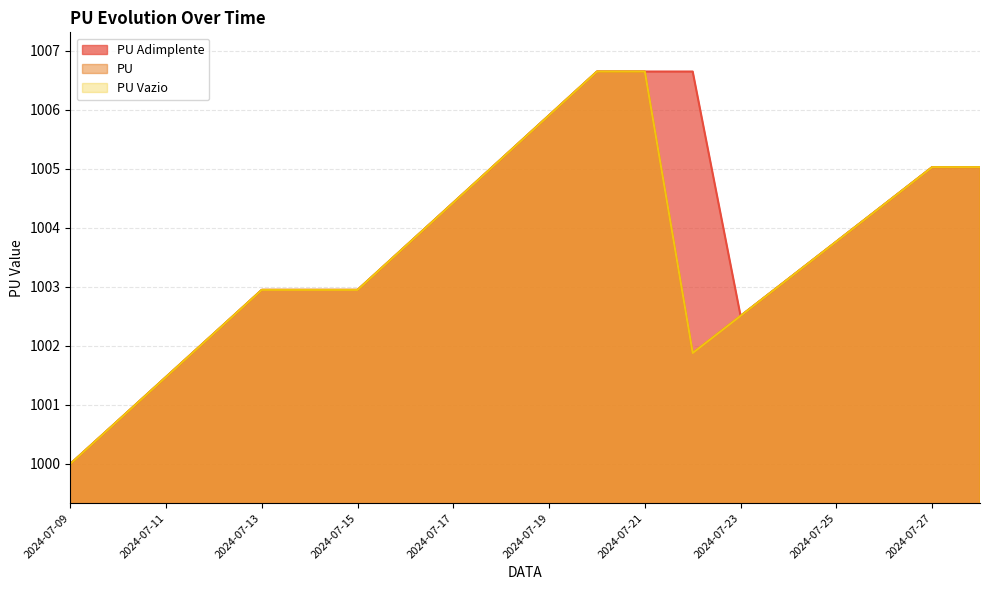

In PU, how many points are lower than both neighbors (excluding endpoints)?

1